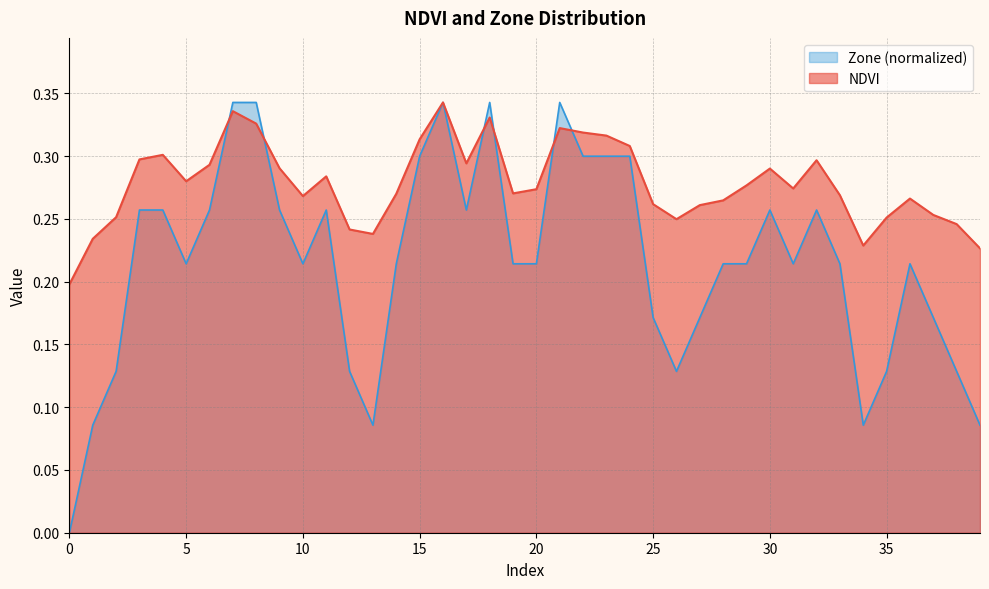

The value of NDVI at 24 is 0.2. True or false?

False